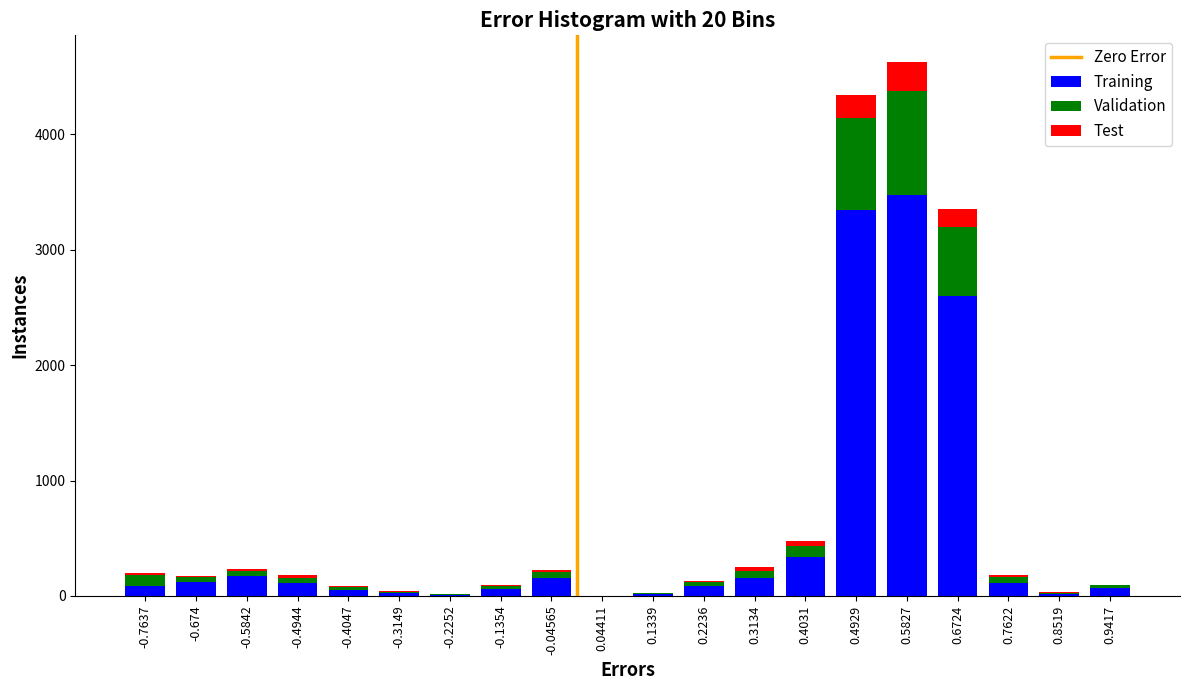

What is the highest value of the Training series?

3478